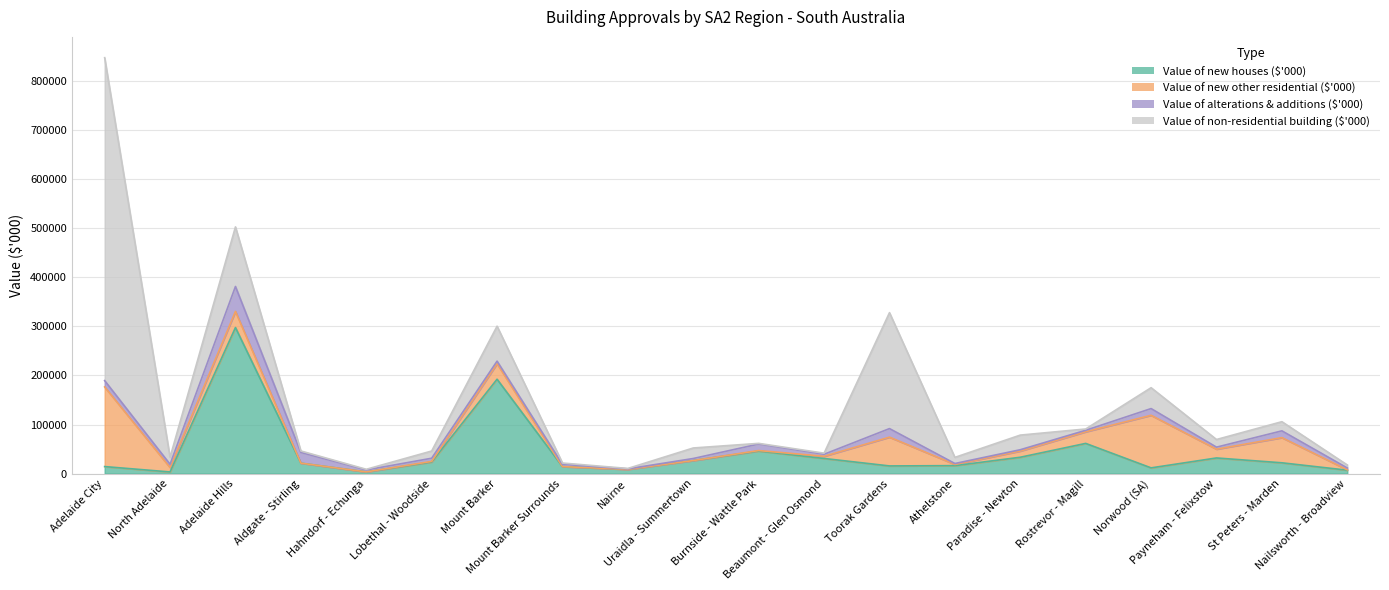

What is the sum of all Value of new houses ($'000) values?

880828.6